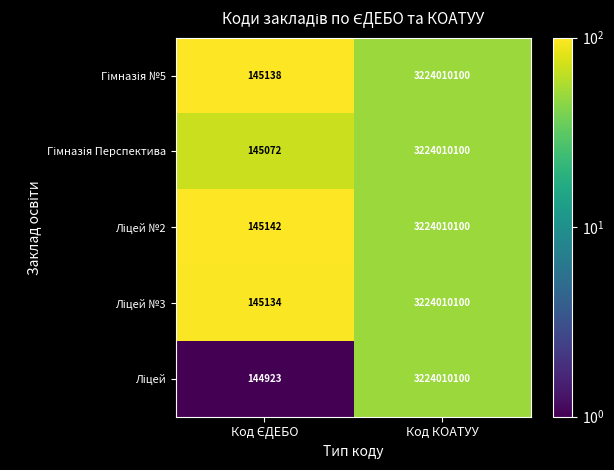

What is the minimum value shown in the chart?

144923